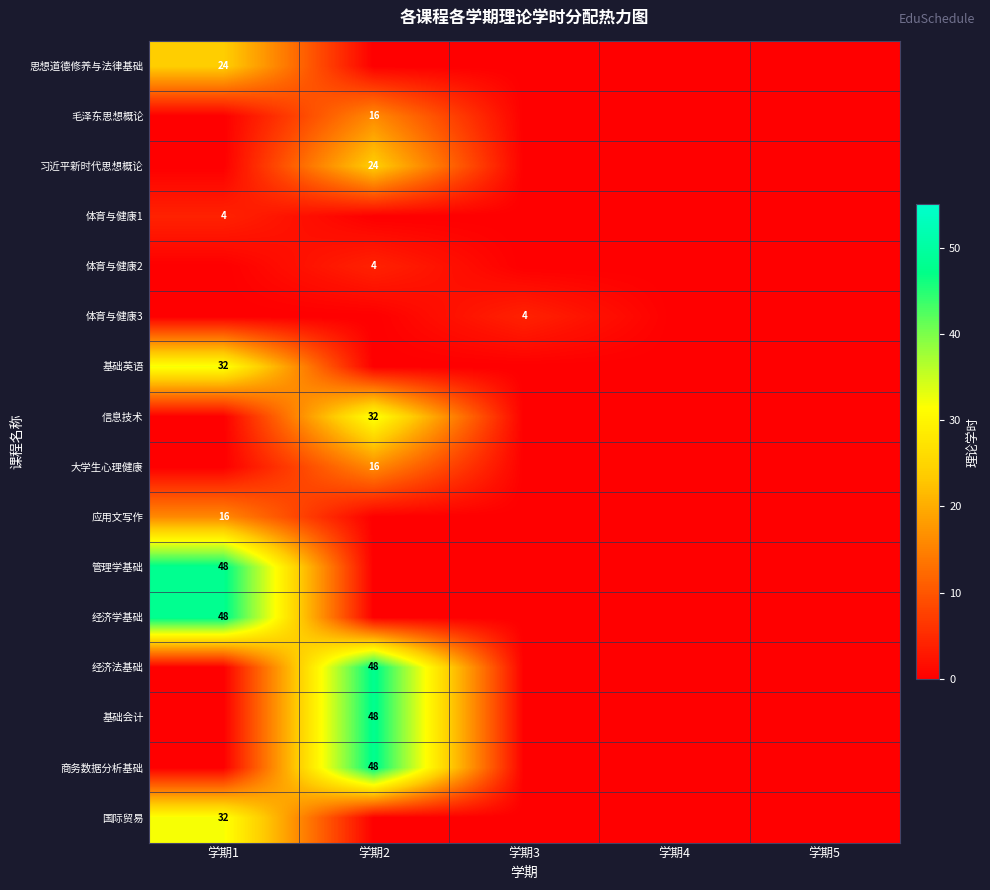

Is it true that 毛泽东思想概论 equals 16 at 学期2?

True